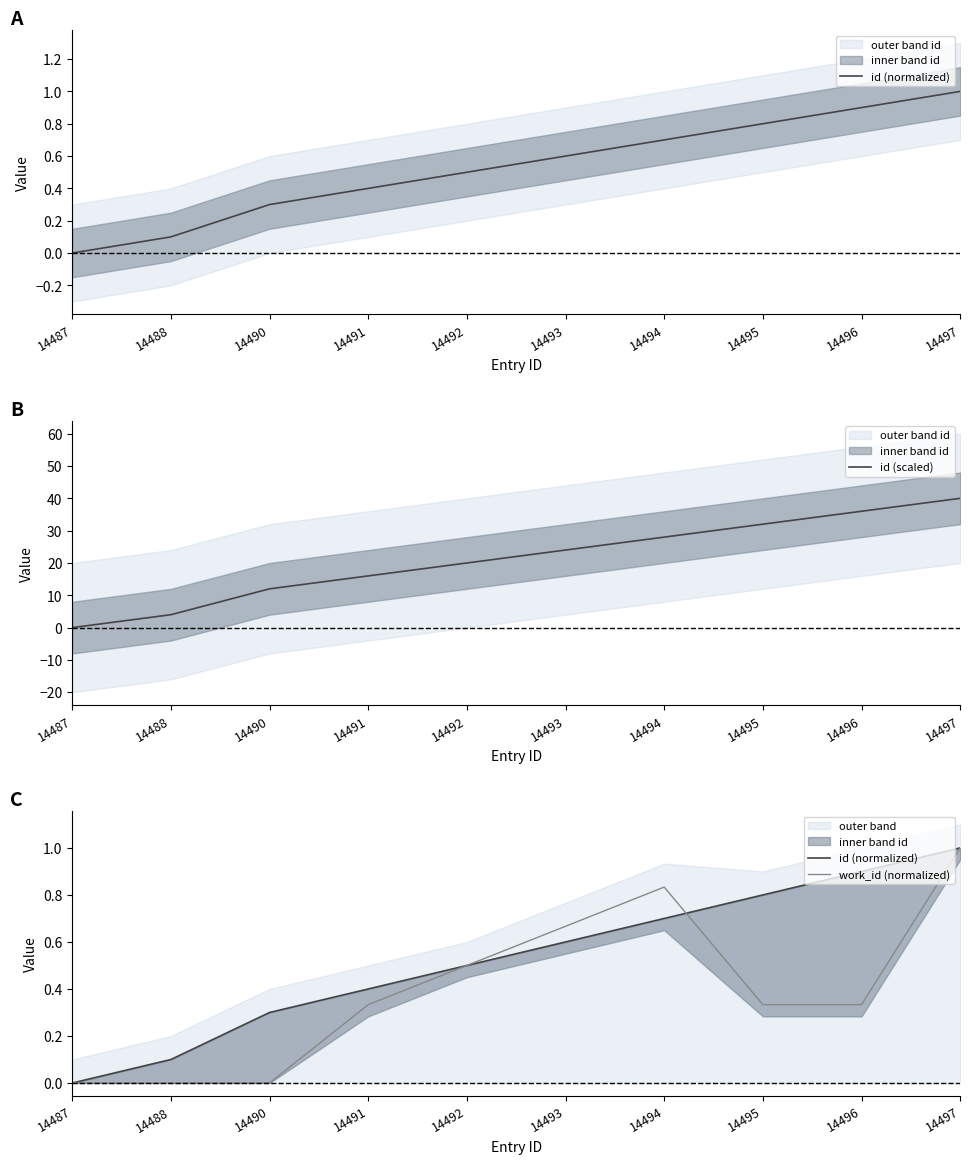

What is the sum of the work_id (normalized) values at 14487 and 14497?

1.0